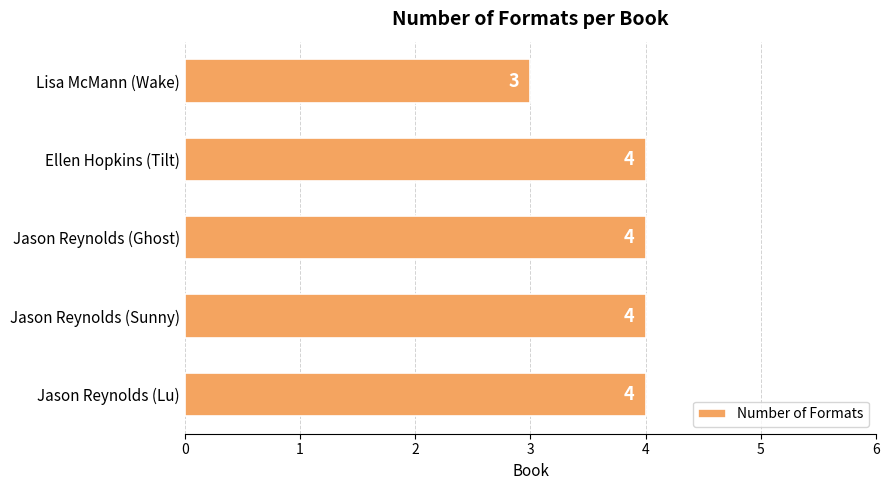

At which label is the value closest to 3?

Lisa McMann (Wake)